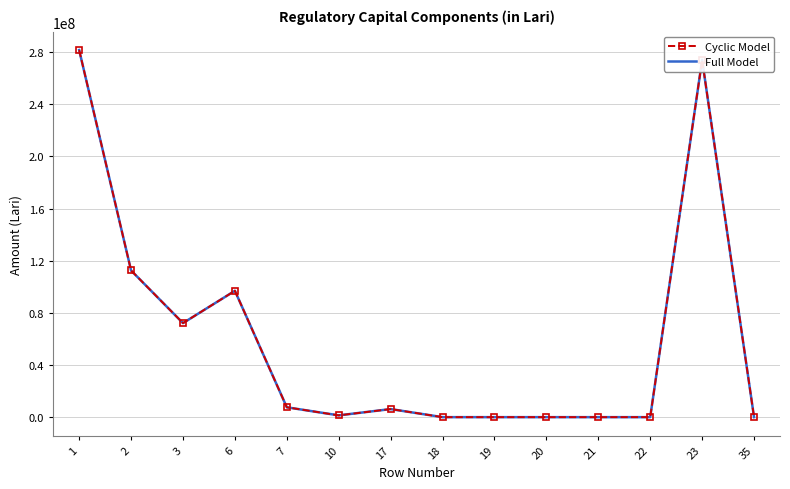

List the series in order of their peak value, lowest first.

Cyclic Model, Full Model